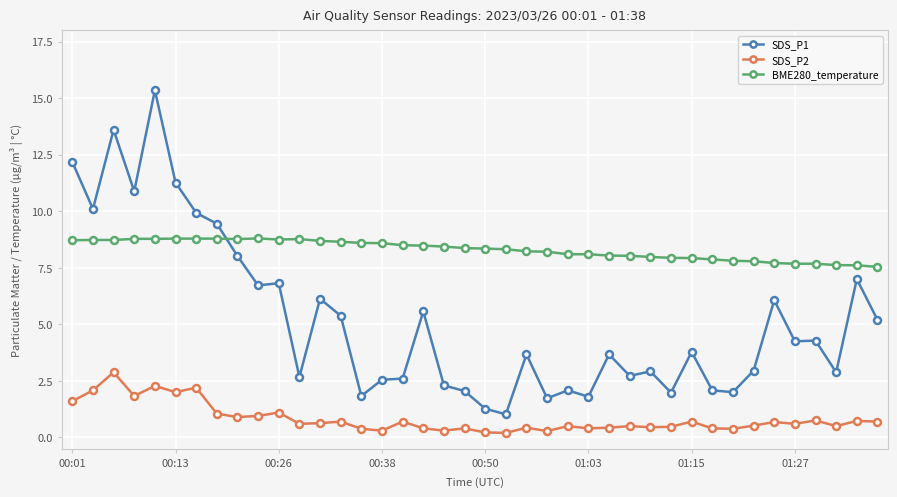

True or false: SDS_P1 and SDS_P2 cross at least once.

False